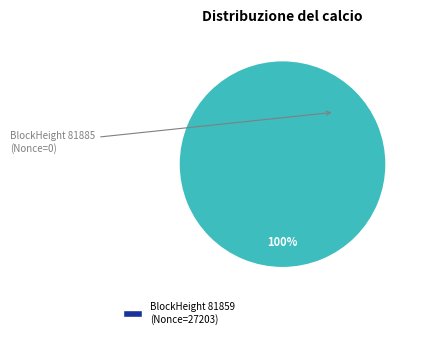

How many segments does this pie chart have?

2